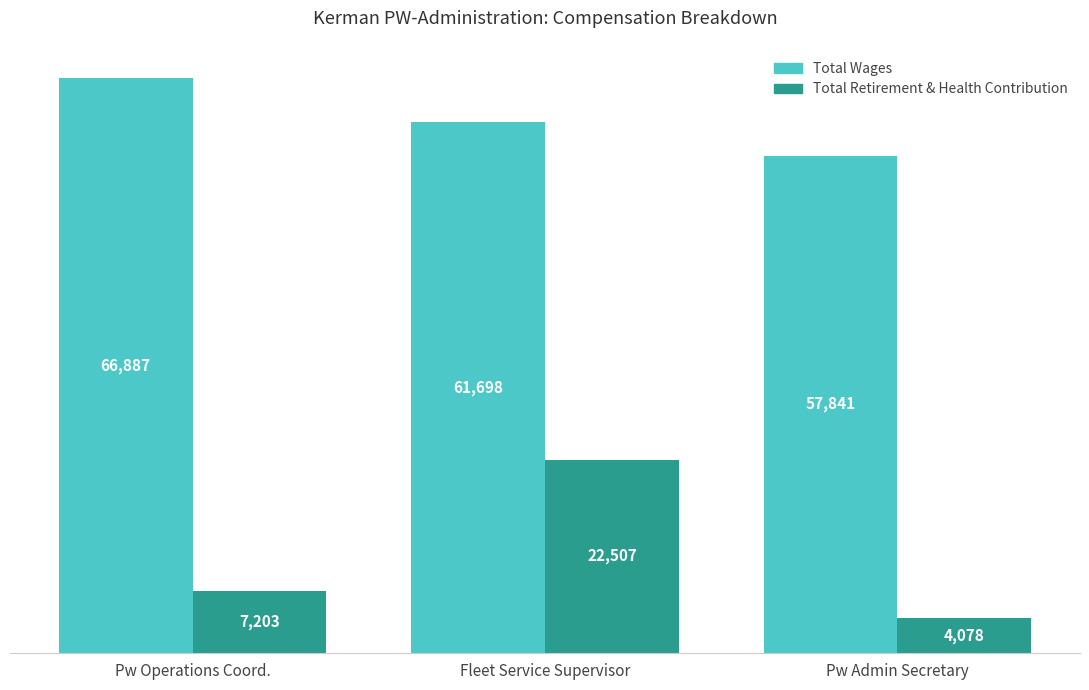

Rank the series by their average value, from highest to lowest.

Total Wages, Total Retirement & Health Contribution